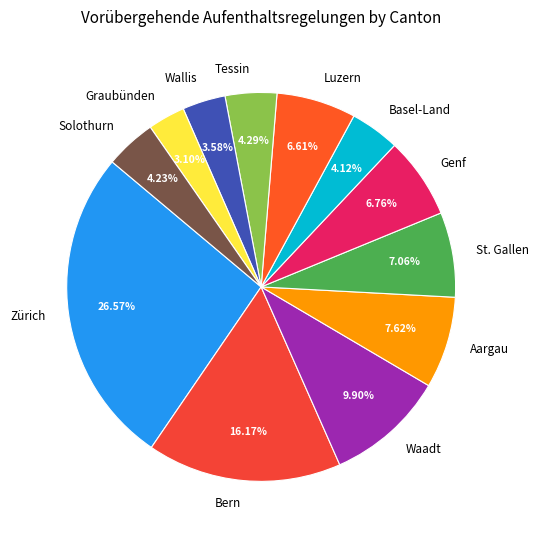

Between Solothurn and Bern, which is larger?

Bern